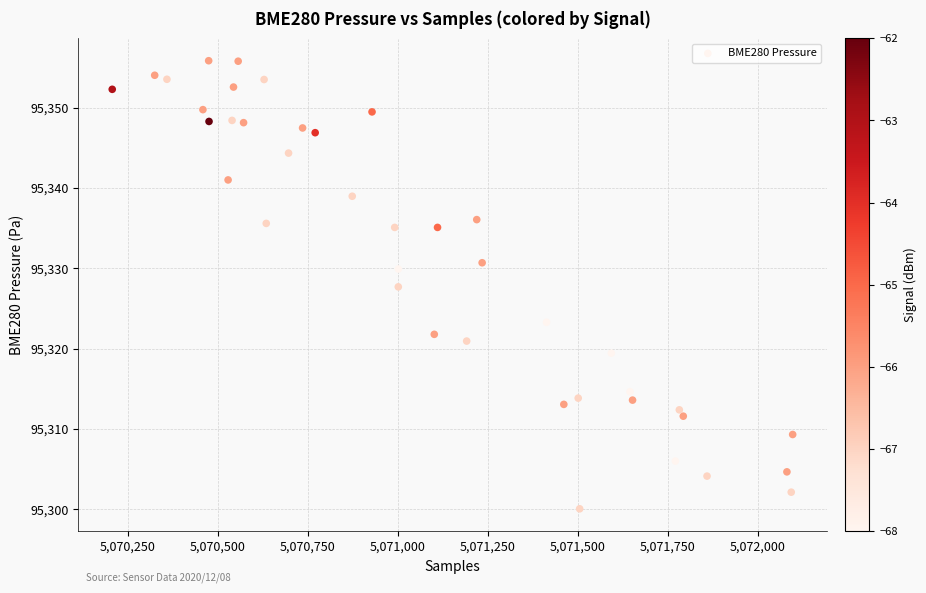

What is the range of Y values (max minus min)?

55.8